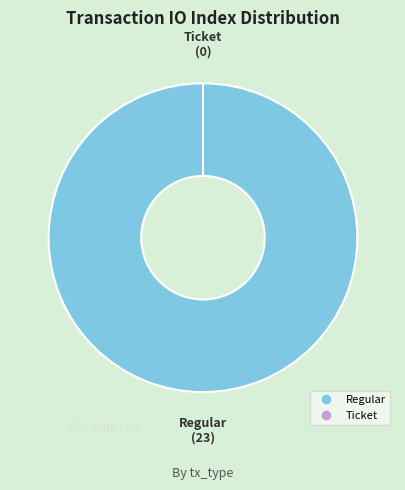

Is it true that Regular is 99% of the pie?

False